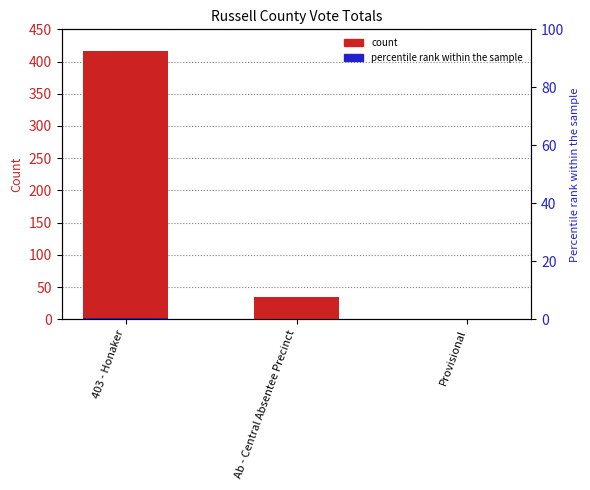

What position from the right is 403 - Honaker?

3